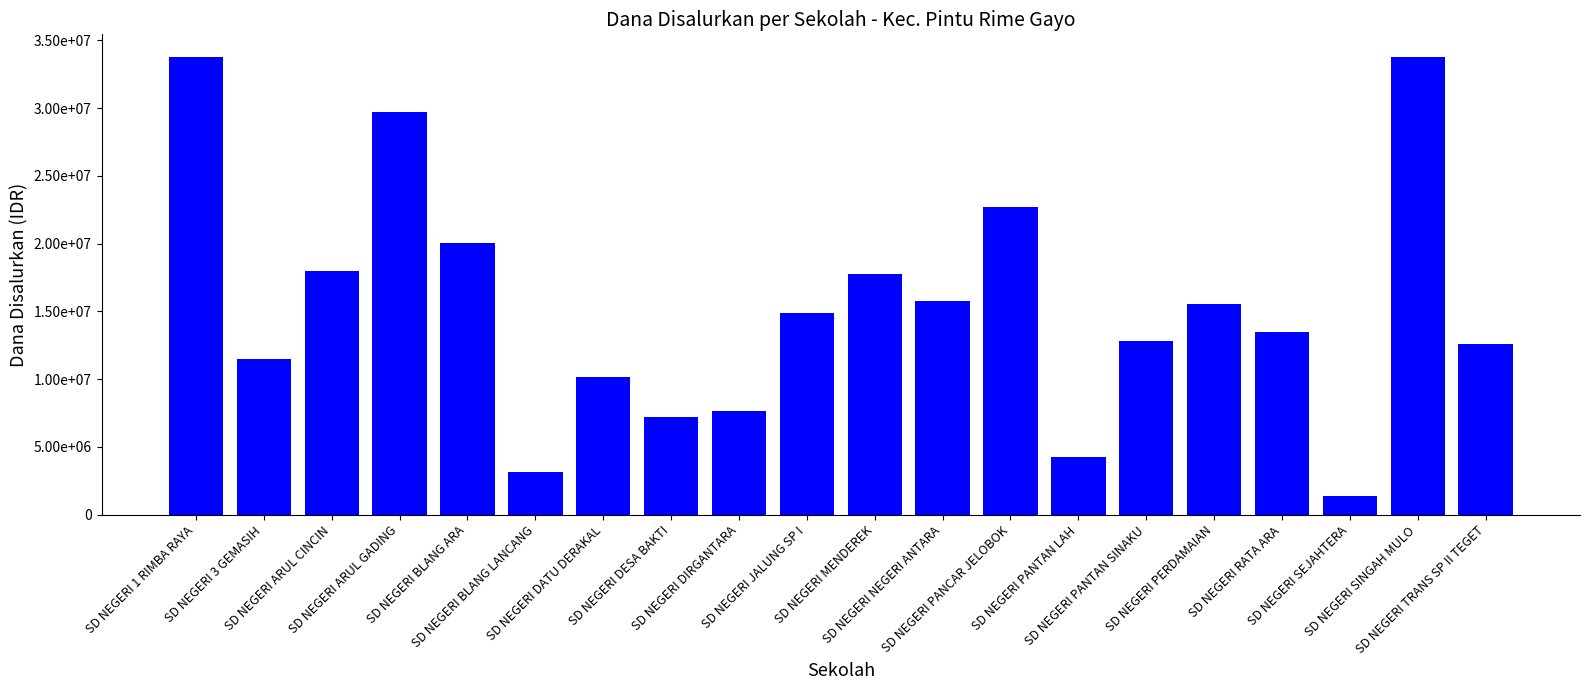

What is the change in value from SD NEGERI ARUL GADING to SD NEGERI PANTAN SINAKU?

-16875000